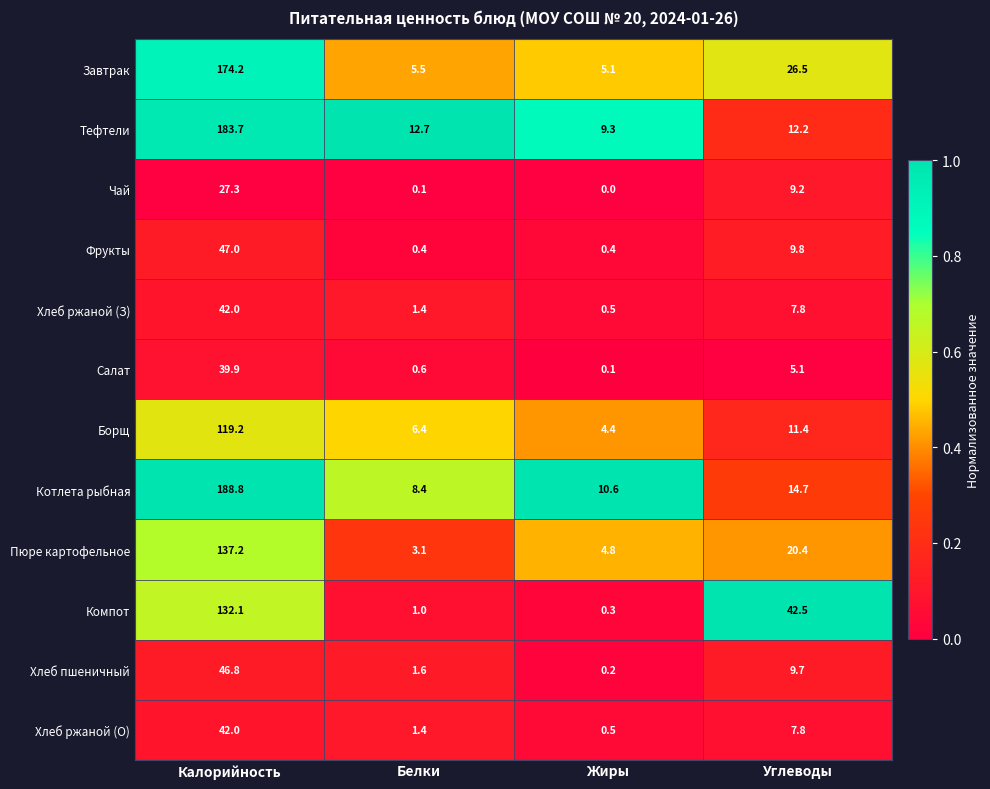

Which series has the widest spread of values?

Котлета рыбная